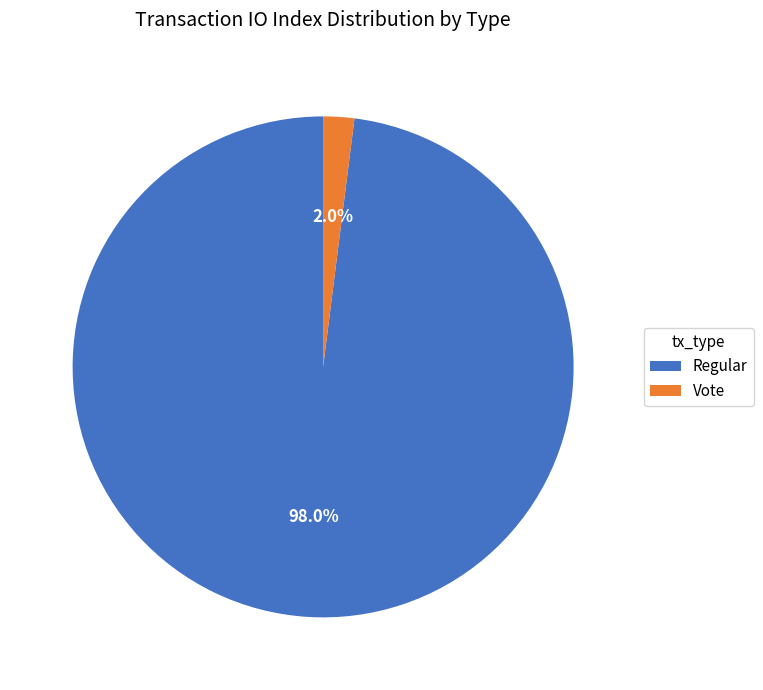

To the nearest percent, what is the difference between the Vote and Regular slice percentages?

96%